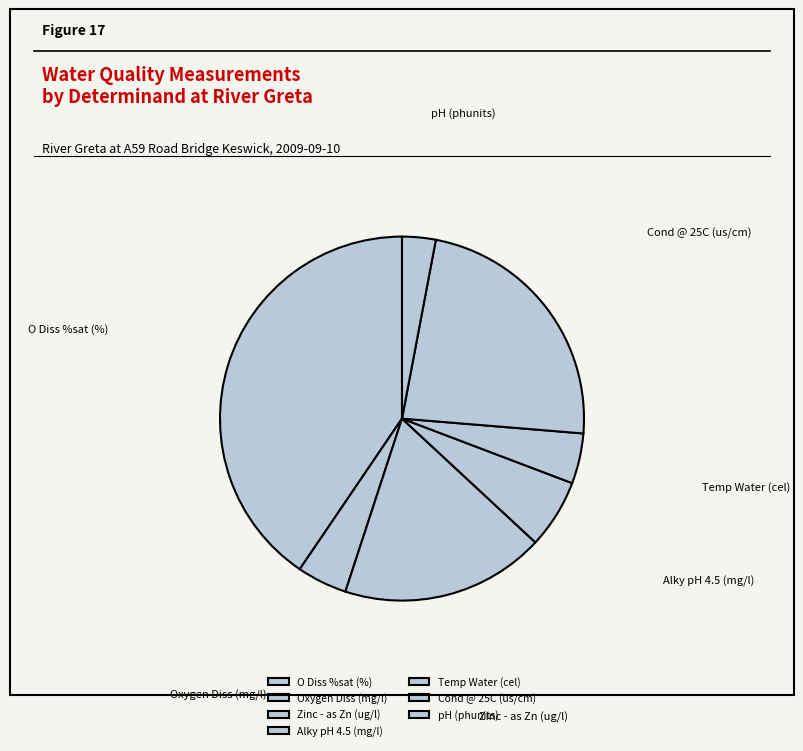

Count the number of slices in the pie.

7